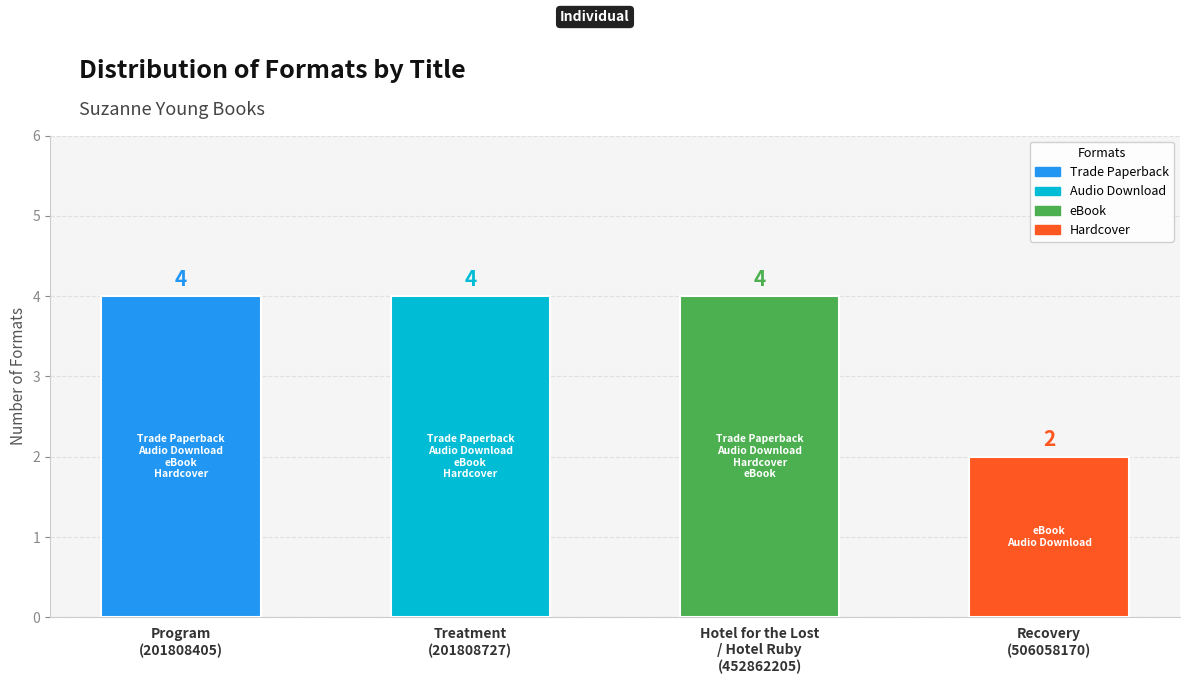

How many values are between 4 and 5?

3